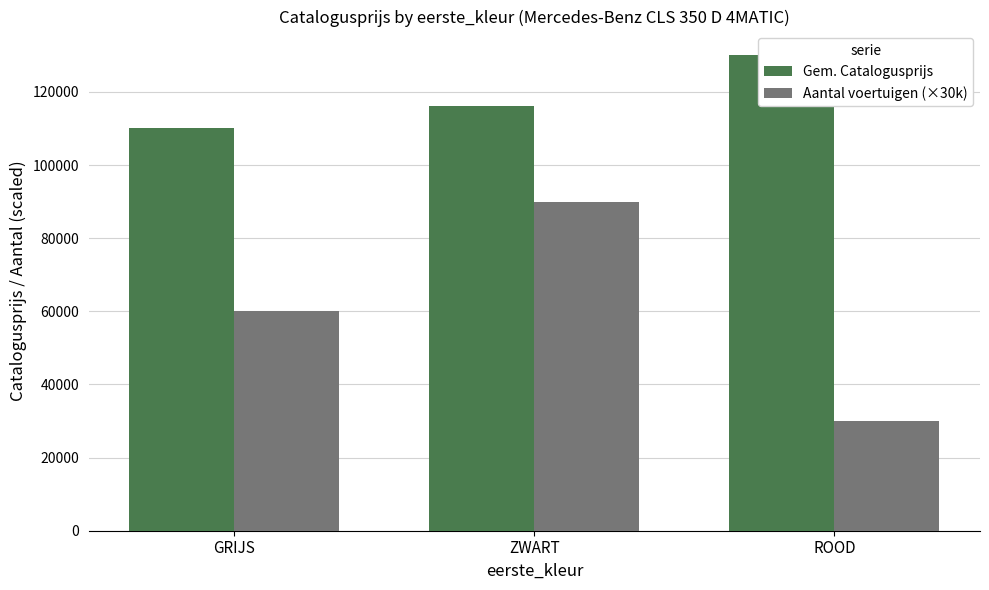

What position from the left is ZWART?

2